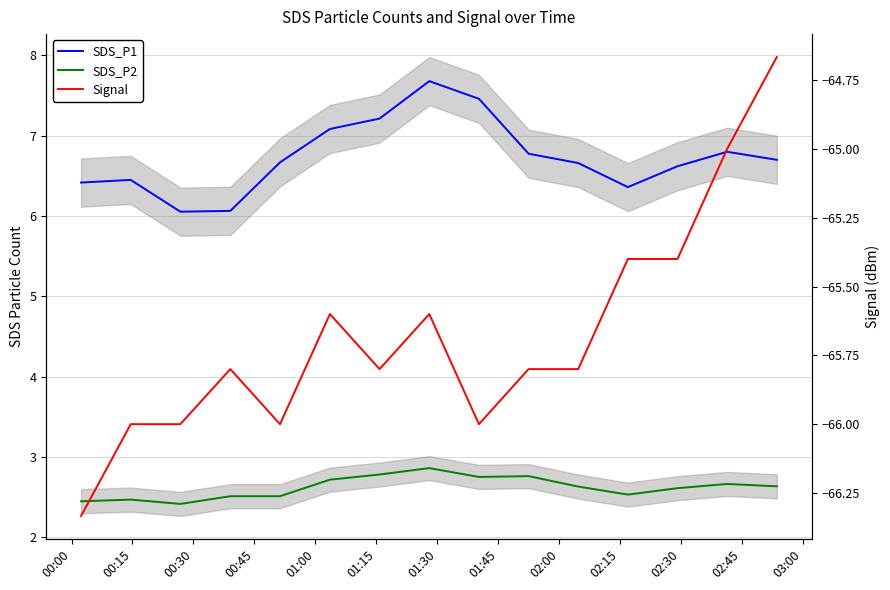

What are all the series names shown in the legend?

SDS_P1, SDS_P2, Signal